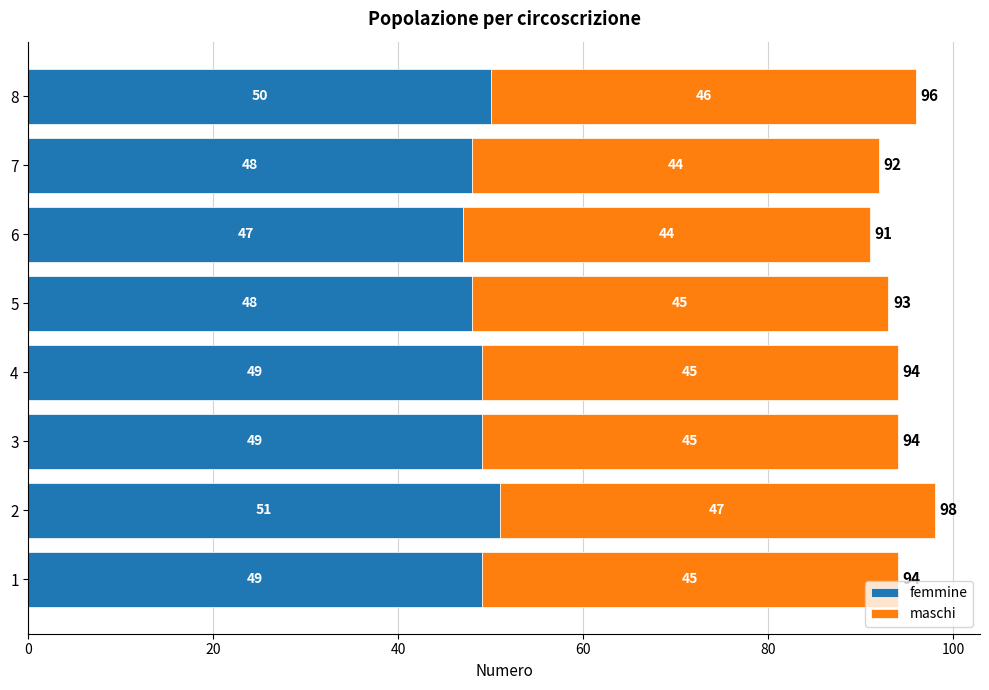

True or false: femmine has a value of 63 at 7.

False